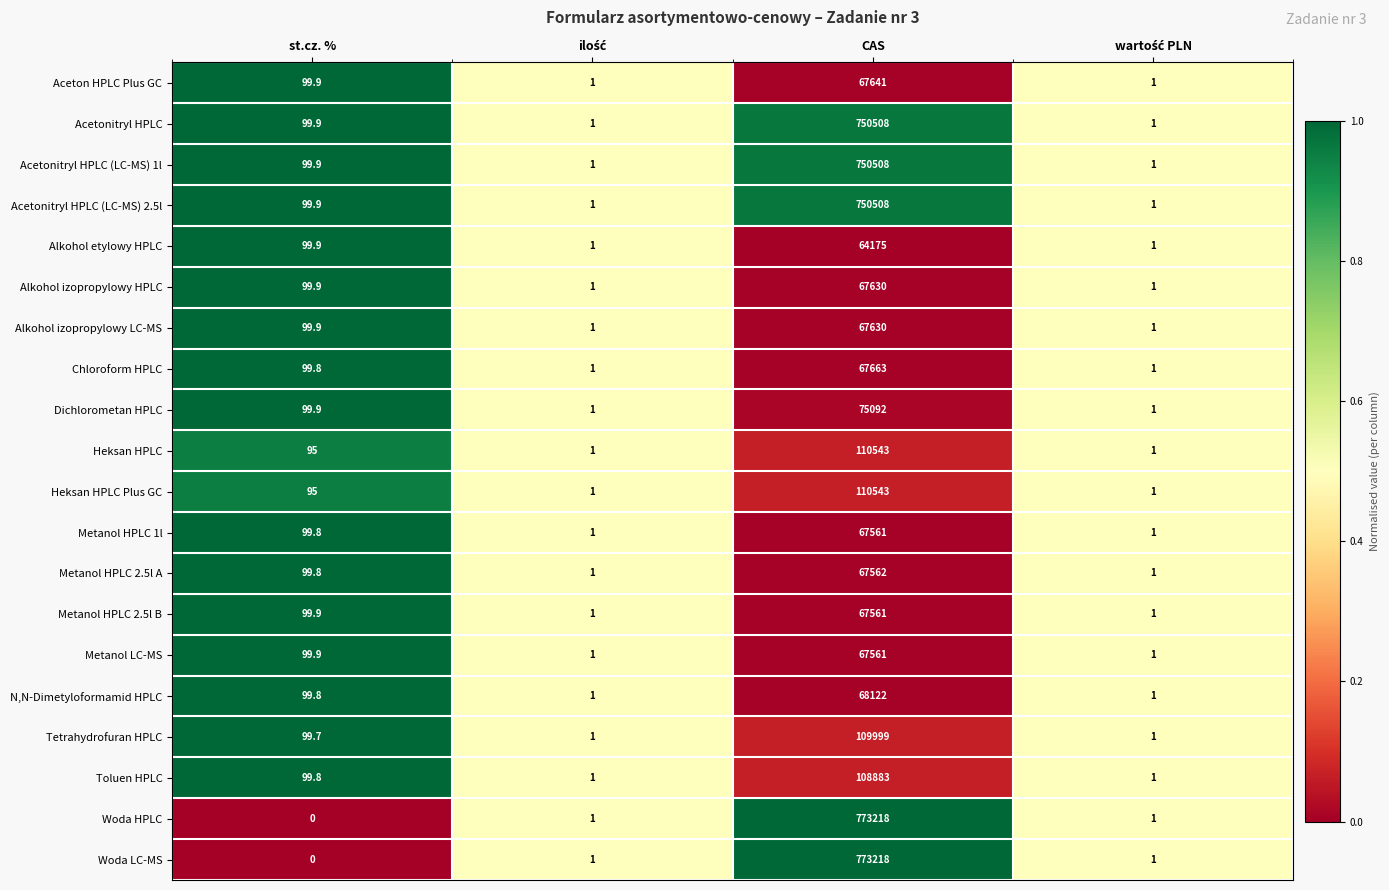

What is the difference between the second highest and minimum values in the Alkohol etylowy HPLC series?

98.9